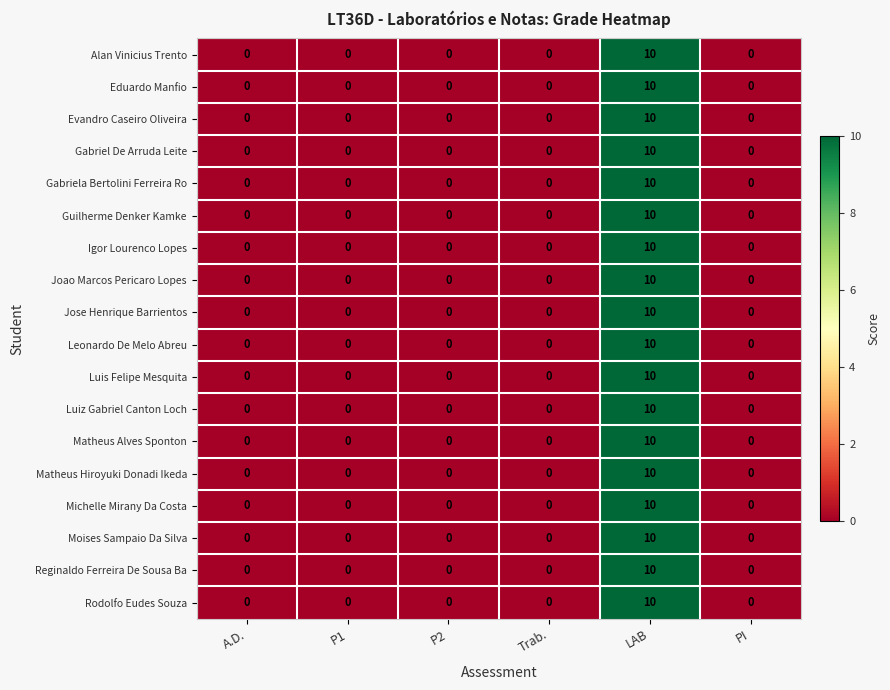

What is the difference between the maximum and minimum values in the Eduardo Manfio series?

10